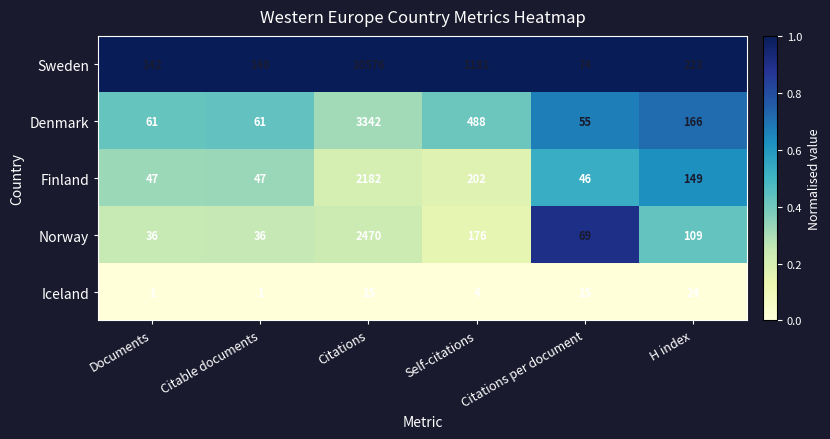

At which category is the sum across all series the highest?

Citations